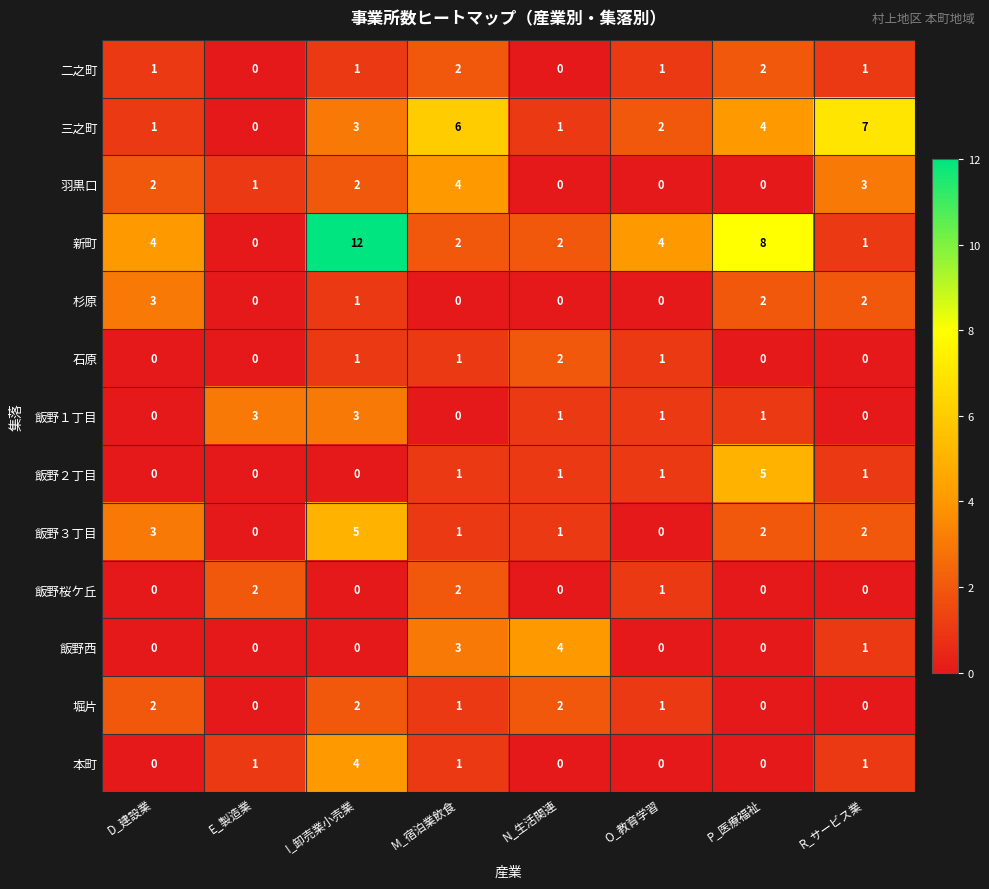

How many values in the 飯野桜ケ丘 series exceed 0?

3